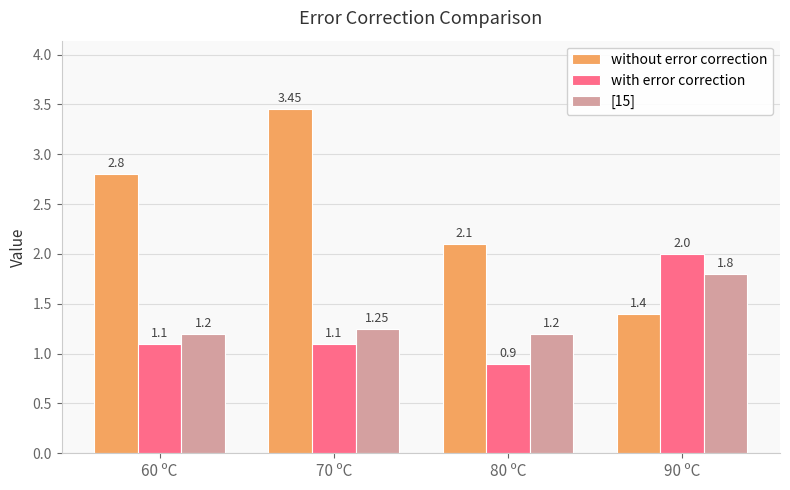

True or false: without error correction has a value of 1.4 at 90 ºC.

True